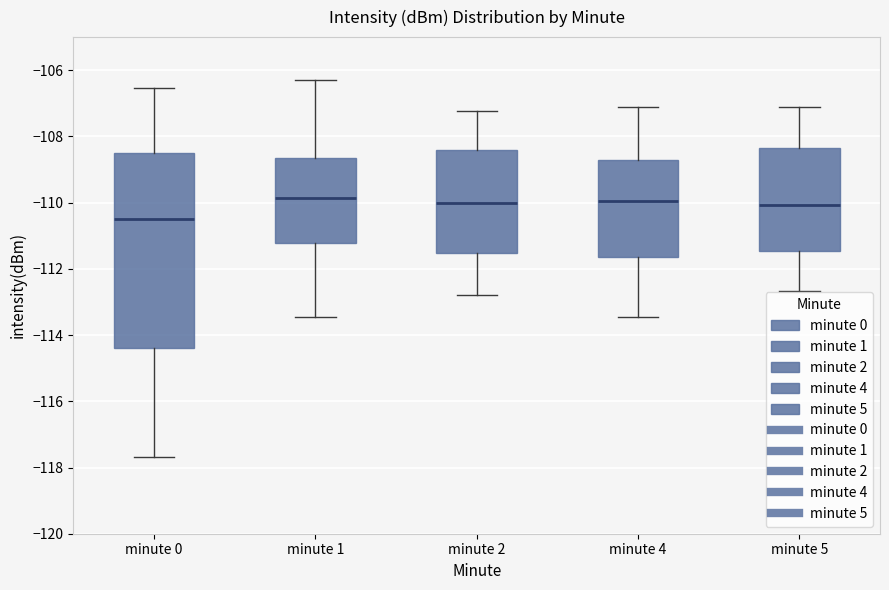

Reading left to right, read every box against the y-axis: the position of its median line, the range the box covers, and the ends of its whiskers. The values are not printed on the chart, so give them approximately, as read against the axis.

minute 0: median -110.4, box -114.4 to -108.6, whiskers -117.6 to -106.6
minute 1: median -109.8, box -111.2 to -108.6, whiskers -113.4 to -106.4
minute 2: median -110.0, box -111.6 to -108.4, whiskers -112.8 to -107.2
minute 4: median -110.0, box -111.6 to -108.8, whiskers -113.4 to -107.2
minute 5: median -110.0, box -111.4 to -108.4, whiskers -112.6 to -107.2